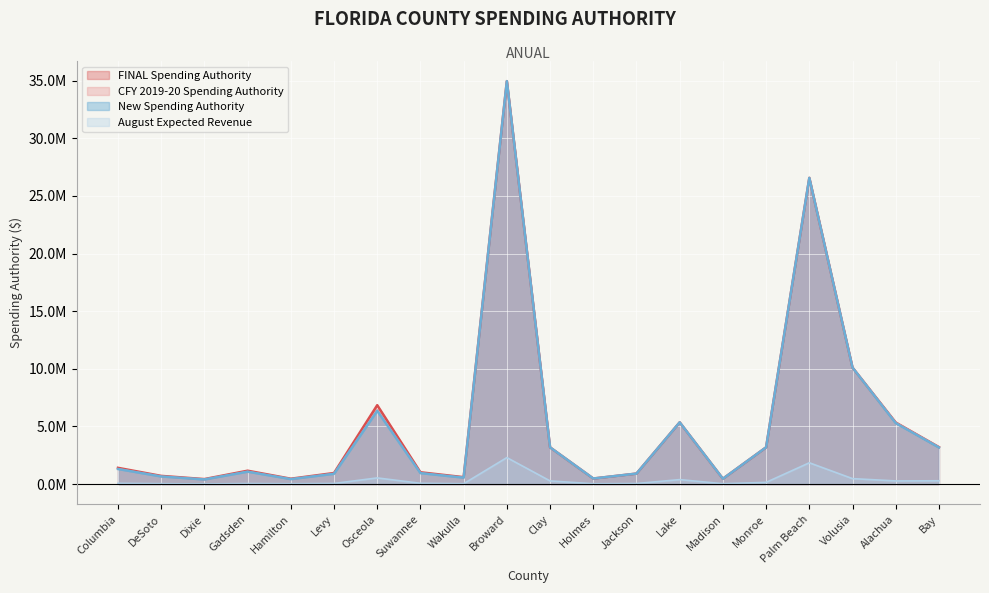

Which series changed the most between Columbia and Jackson?

FINAL Spending Authority